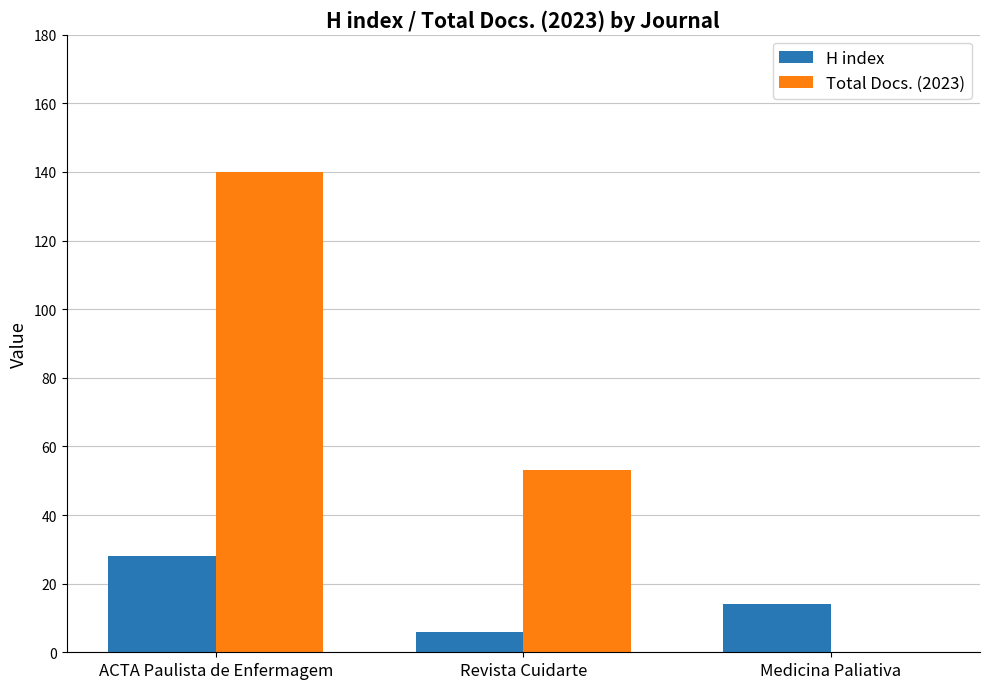

How many series are shown in this chart?

2